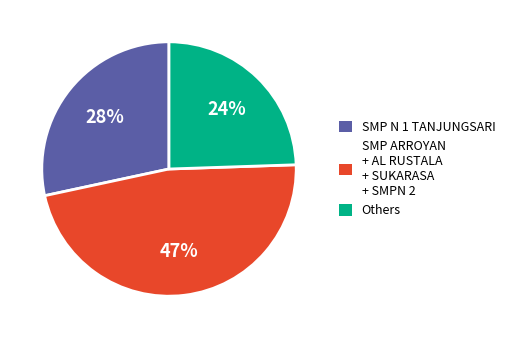

Which has a higher value, Others or SMP N 1 TANJUNGSARI?

SMP N 1 TANJUNGSARI